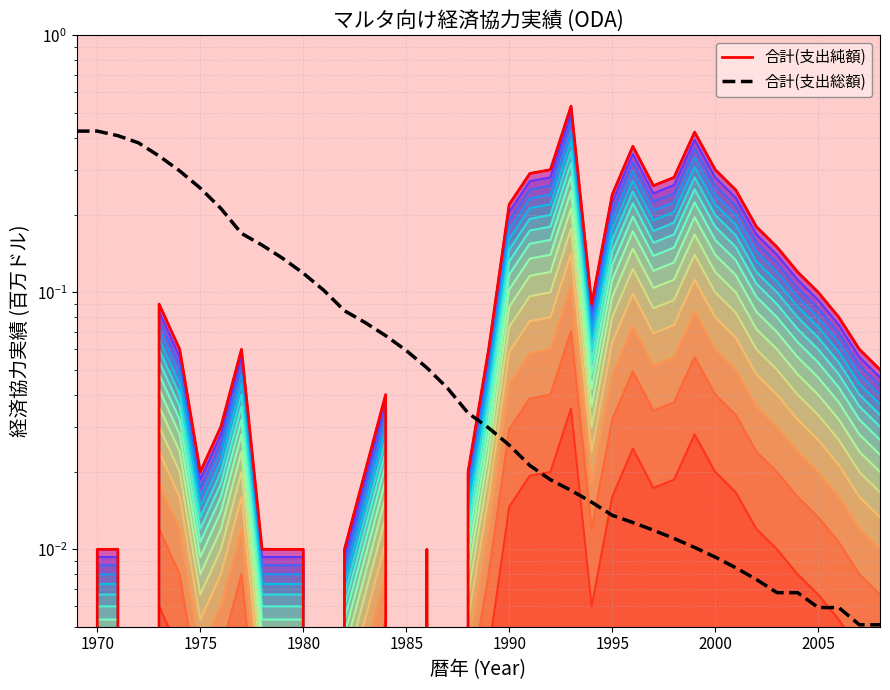

The value of 合計(支出総額) at 2000 is 0.0. True or false?

True